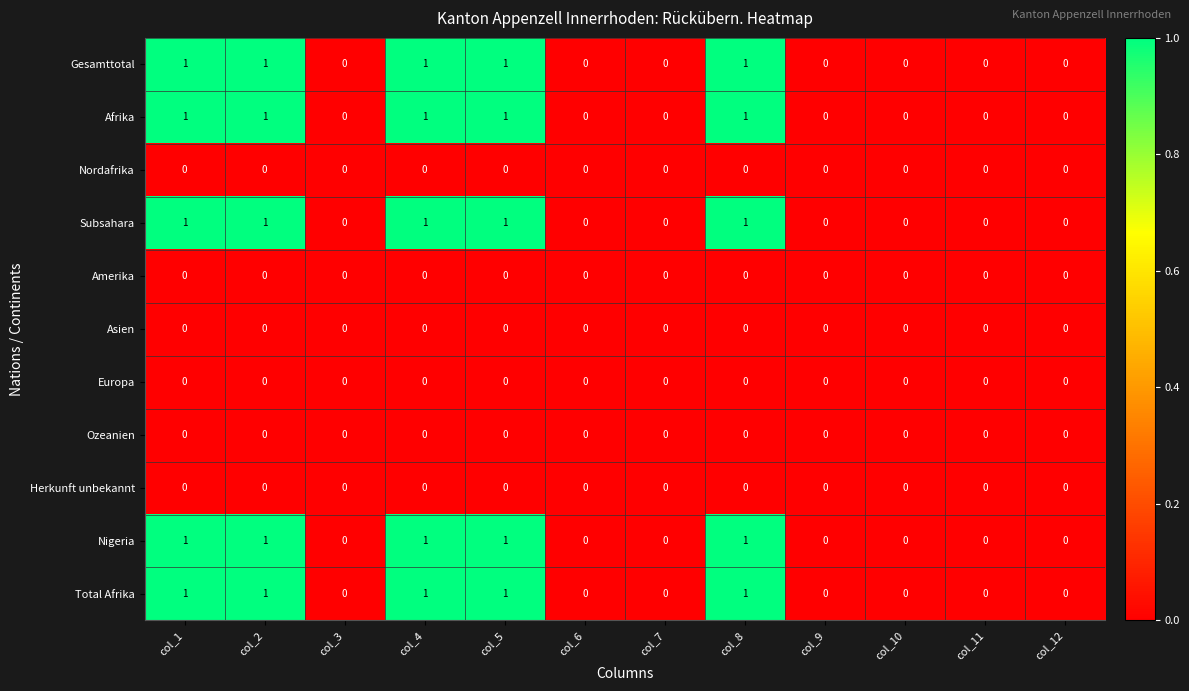

The Herkunft unbekannt series shows 0 at col_6. True or false?

True